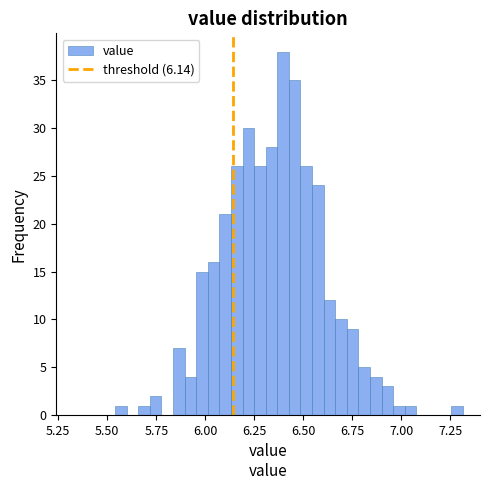

Read against the x-axis, roughly where is the centre of the tallest bar?

6.40